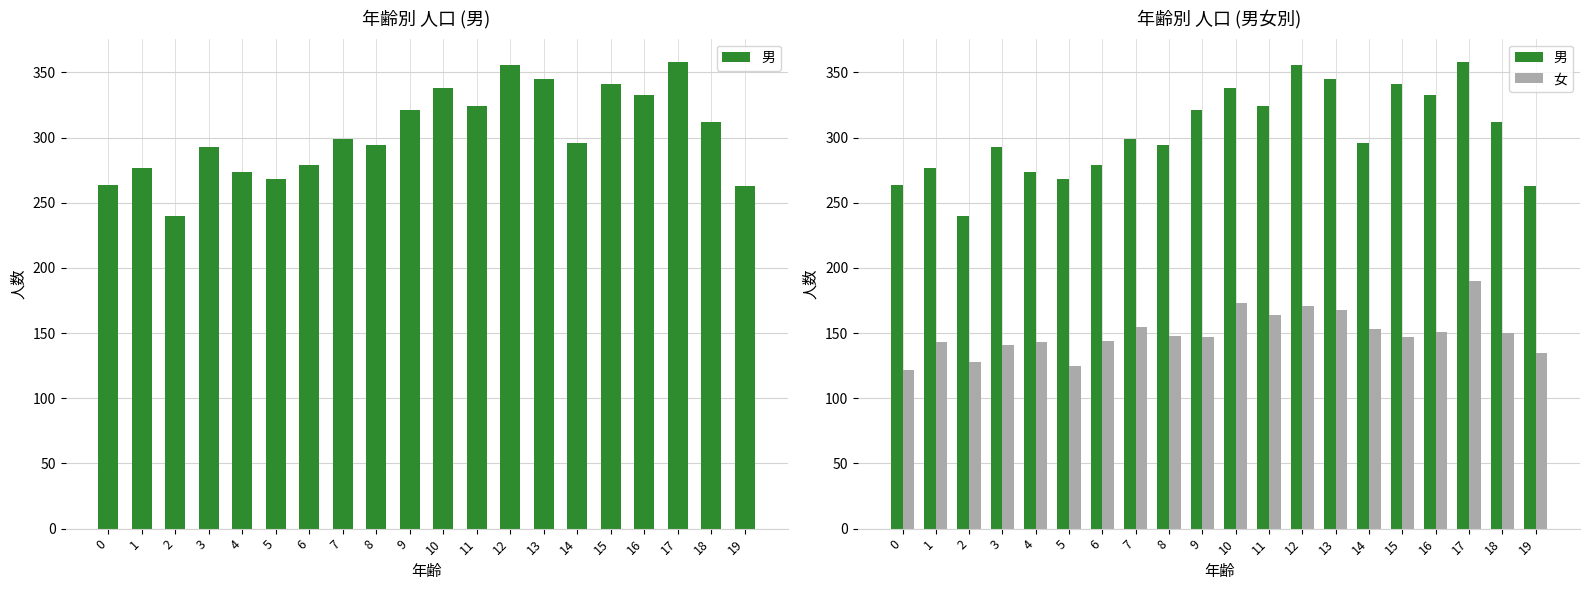

Which series has the largest total across all categories?

男